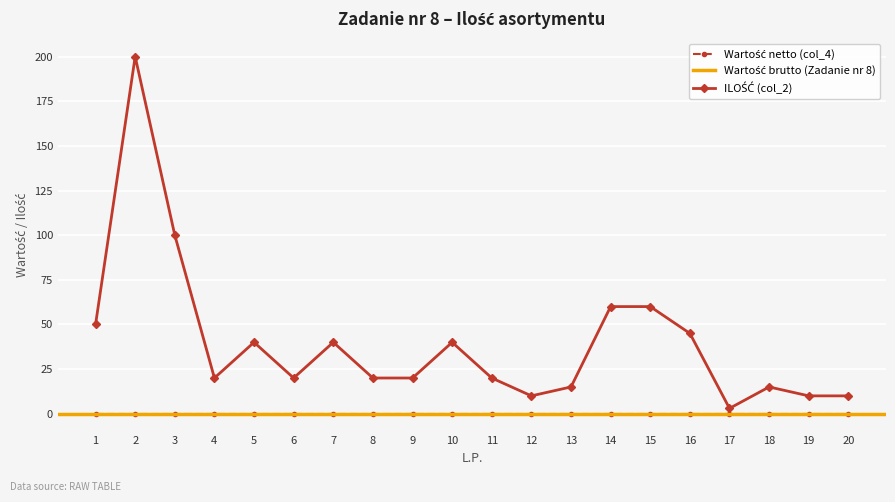

True or false: ILOŚĆ (col_2) and Wartość netto (col_4) intersect in this chart.

False